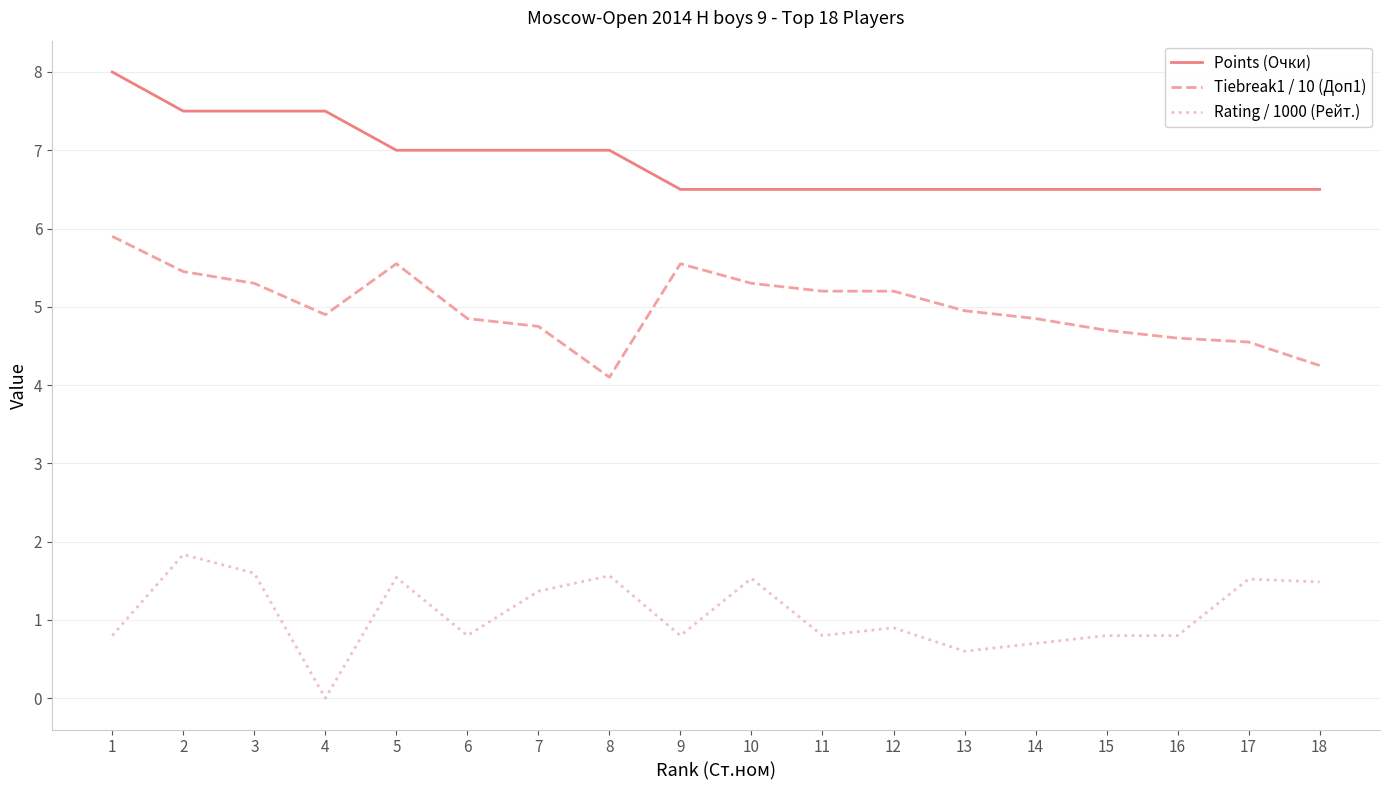

Rank the series at 18 from highest to lowest value.

Points (Очки), Tiebreak1 / 10 (Доп1), Rating / 1000 (Рейт.)